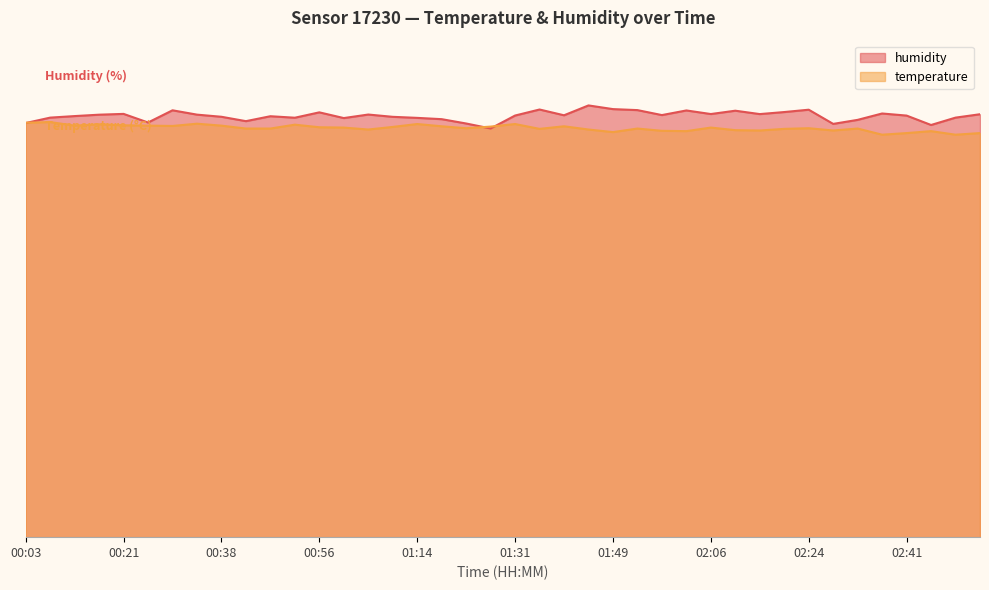

True or false: temperature has more than 0 interior local peaks.

True